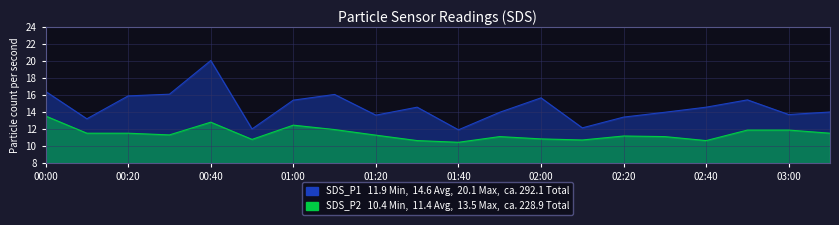

What are all the series names shown in the legend?

SDS_P1, SDS_P2